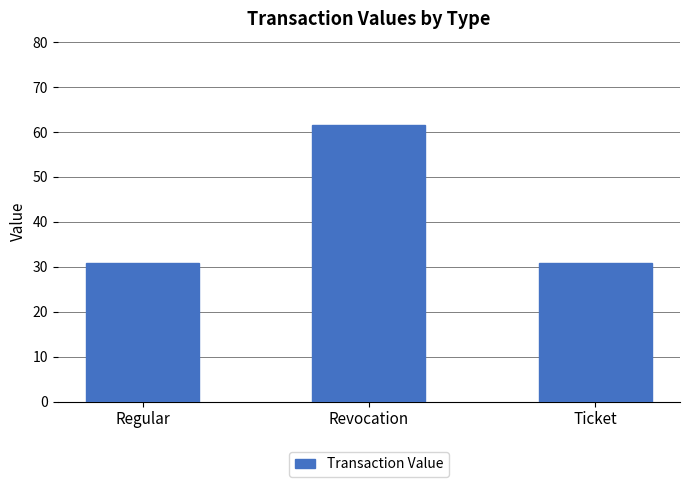

What is the average value?

41.1